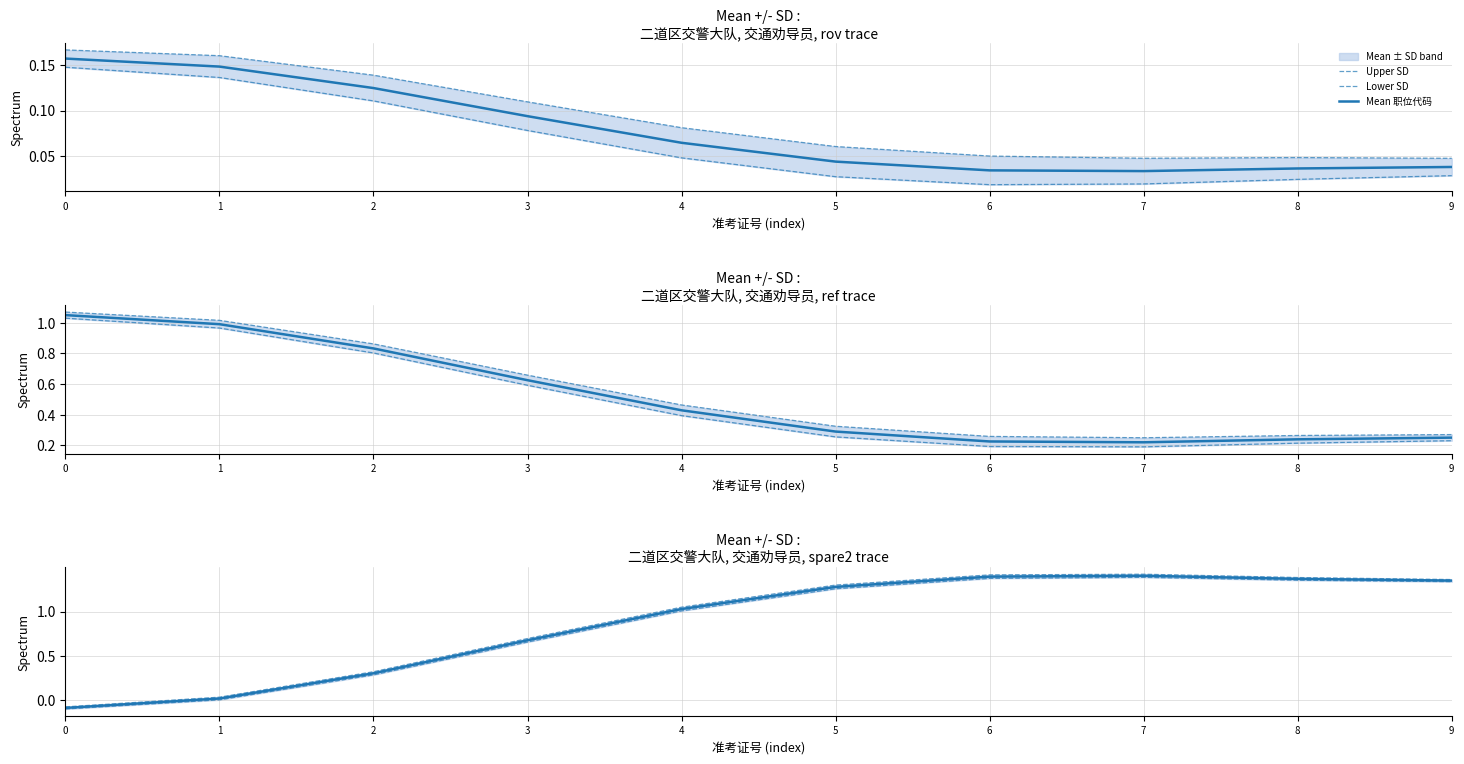

List the series in order of their peak value, highest first.

Upper SD, Mean 职位代码, Lower SD